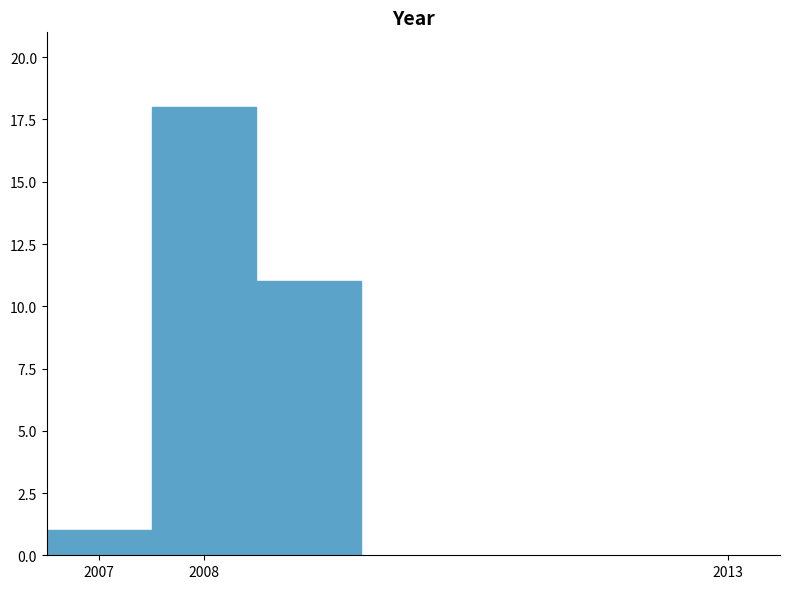

What is the height of the bar covering 2007.5 to 2008.5 on the x-axis? The values are not printed on the chart, so give them approximately, as read against the axis.

18